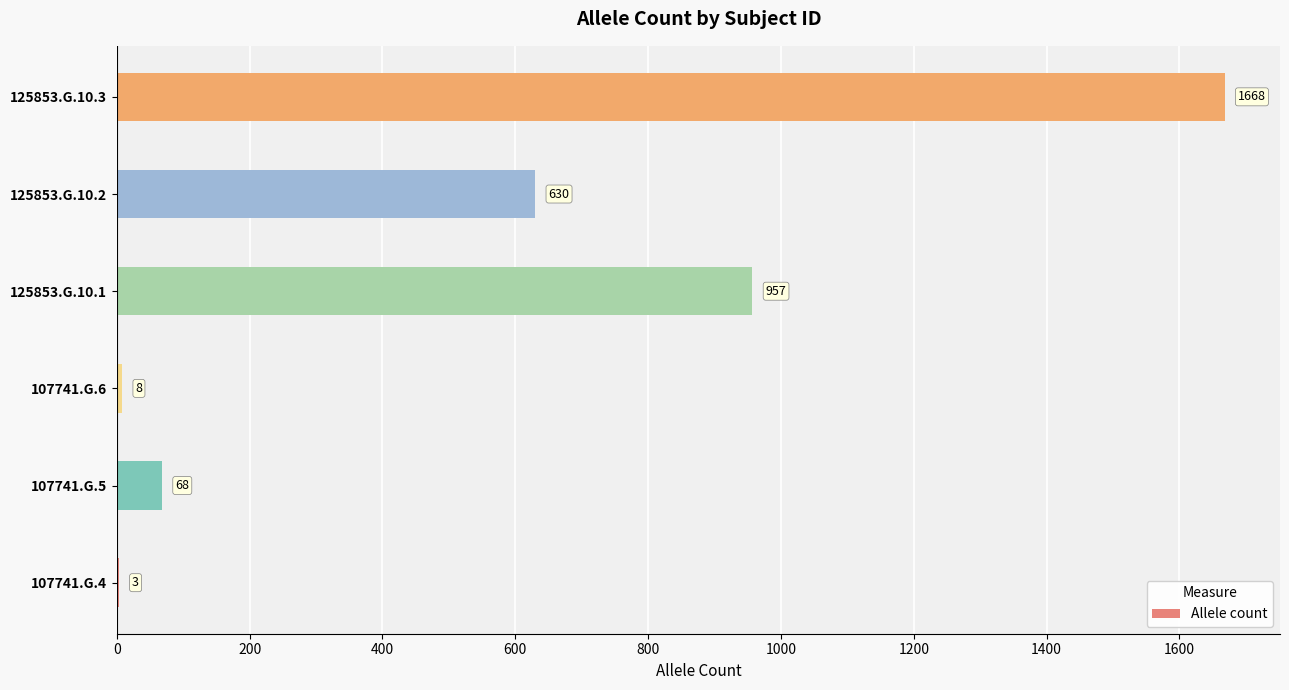

Reading bottom to top, transcribe all the data shown in this chart.

107741.G.4=3	107741.G.5=68	107741.G.6=8	125853.G.10.1=957	125853.G.10.2=630	125853.G.10.3=1668